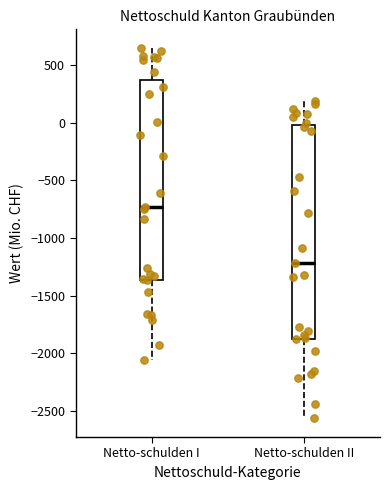

Reading left to right, read every box against the y-axis: the position of its median line, the range the box covers, and the ends of its whiskers. The values are not printed on the chart, so give them approximately, as read against the axis.

Netto-schulden I: median -750, box -1350 to 350, whiskers -2050 to 650
Netto-schulden II: median -1200, box -1850 to 0, whiskers -2550 to 200